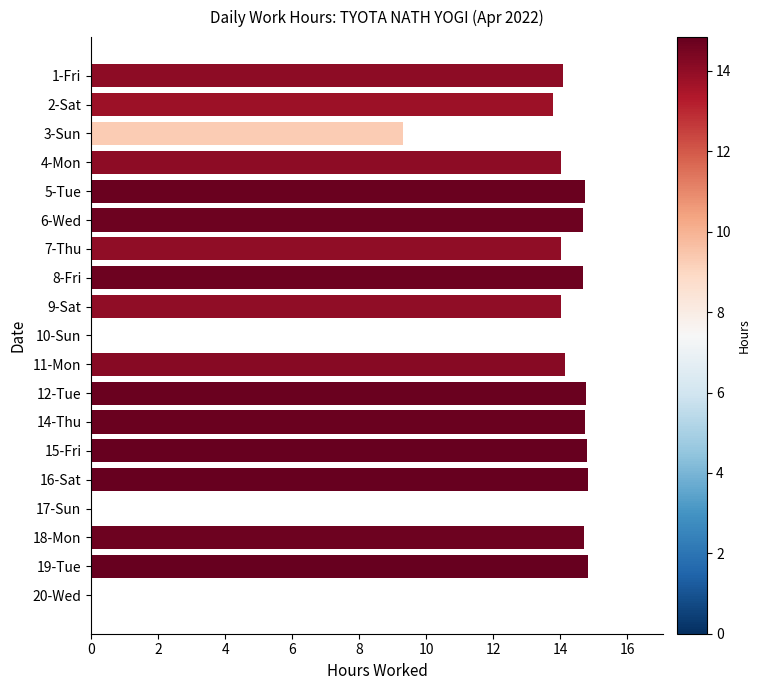

What is the sum of all values?

226.2